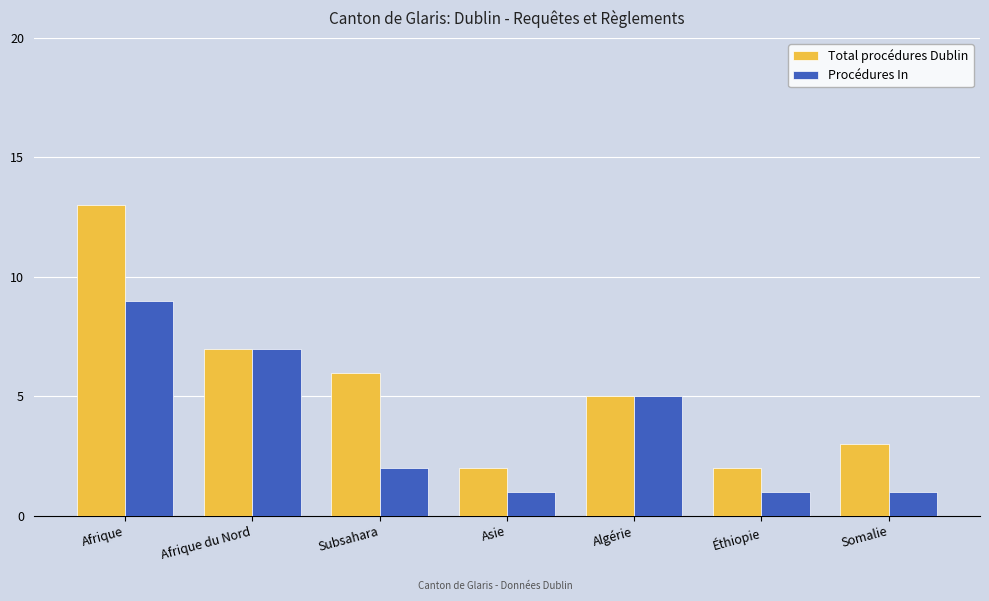

The value of Procédures In at Éthiopie is 1. True or false?

True